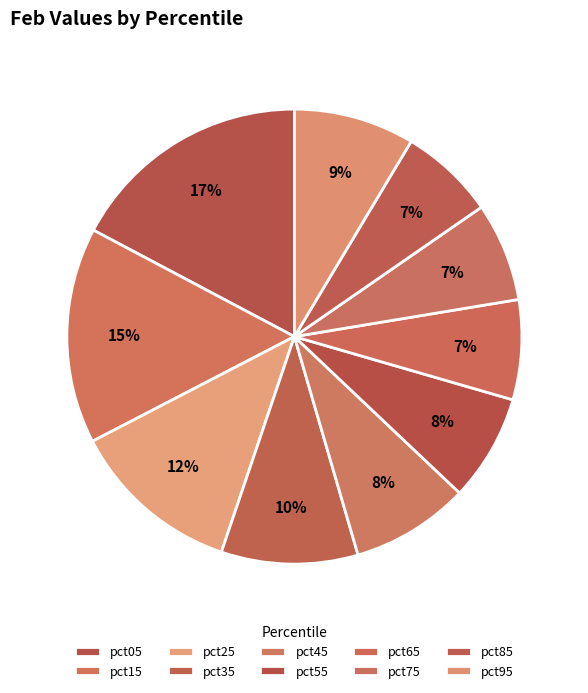

Rank the categories by value from highest to lowest.

pct05, pct15, pct25, pct35, pct95, pct45, pct55, pct65, pct75, pct85